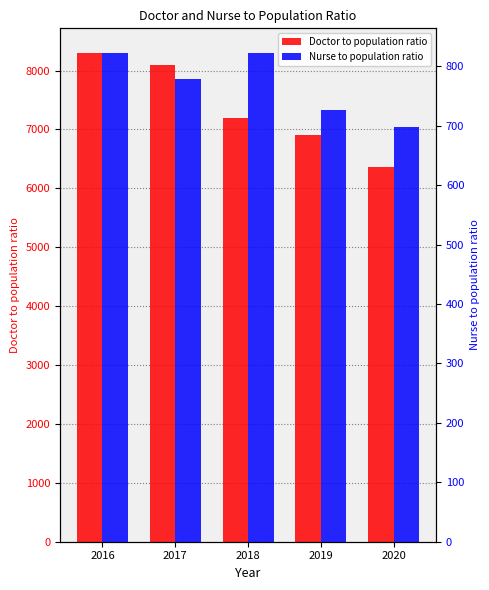

What is the value of the Nurse to population ratio bar at the 4th from the left?

727